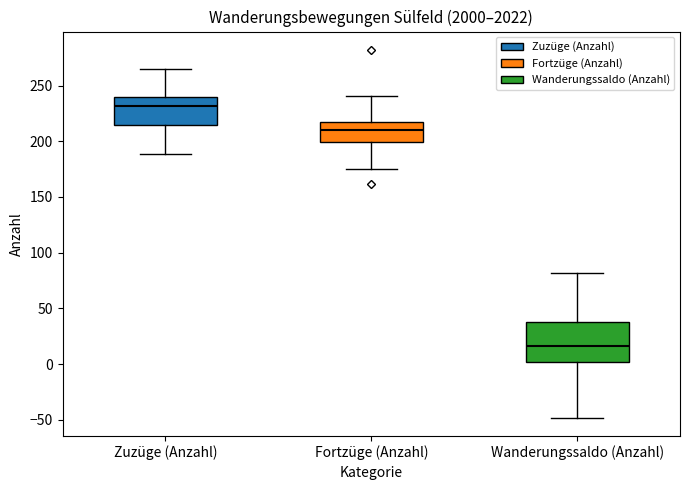

Reading left to right, transcribe this box plot: for each box, give where its median line is, the range the box spans, and where its two whiskers end, as read against the y-axis. The values are not printed on the chart, so give them approximately, as read against the axis.

Zuzüge (Anzahl): median 230, box 215 to 240, whiskers 190 to 265
Fortzüge (Anzahl): median 210, box 200 to 220, whiskers 175 to 240
Wanderungssaldo (Anzahl): median 15, box 0 to 40, whiskers -50 to 80